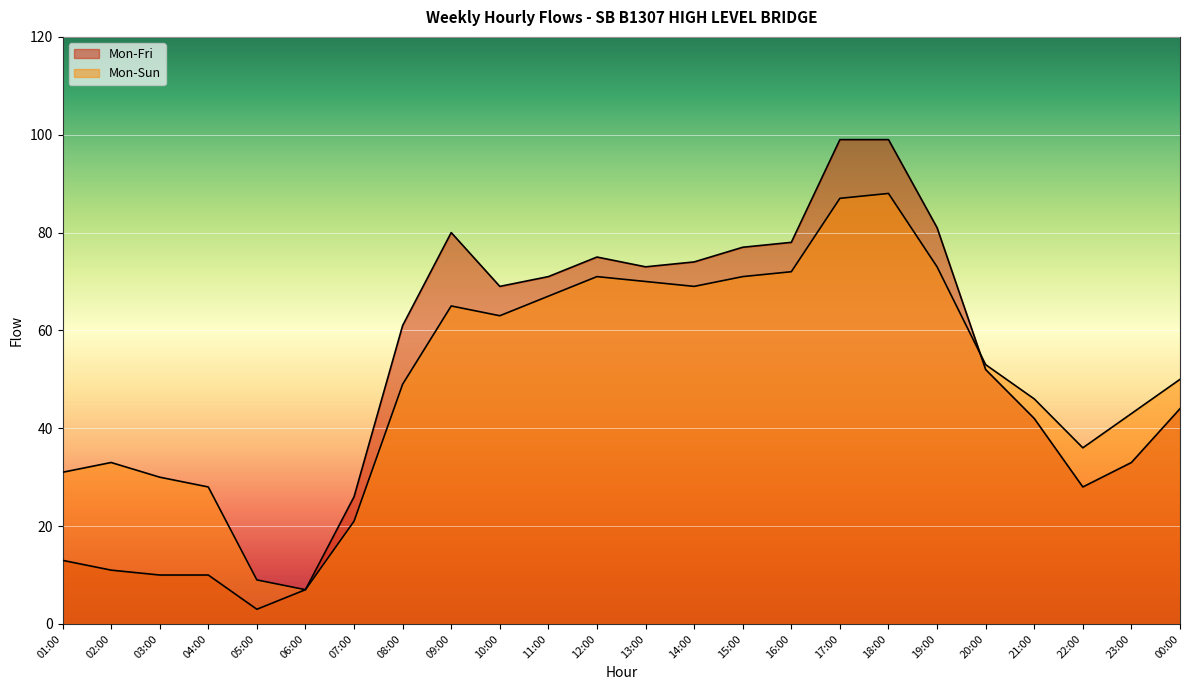

Reading right to left, what are all the values shown in this chart?

Mon-Fri: 44	33	28	42	52	81	99	99	78	77	74	73	75	71	69	80	61	26	7	3	10	10	11	13
Mon-Sun: 50	43	36	46	53	73	88	87	72	71	69	70	71	67	63	65	49	21	7	9	28	30	33	31